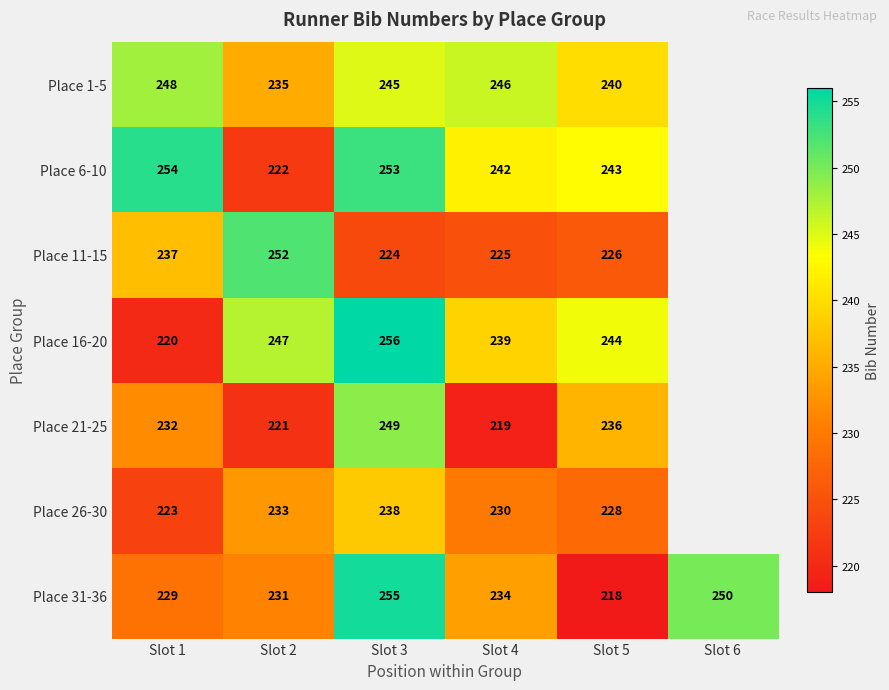

What is the difference between the highest and lowest values at Slot 3?

32